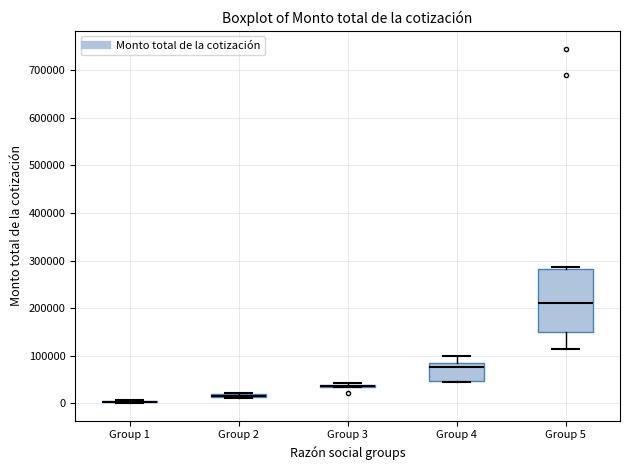

Where is the upper edge of the box for Group 4 on the y-axis? The values are not printed on the chart, so give them approximately, as read against the axis.

80000